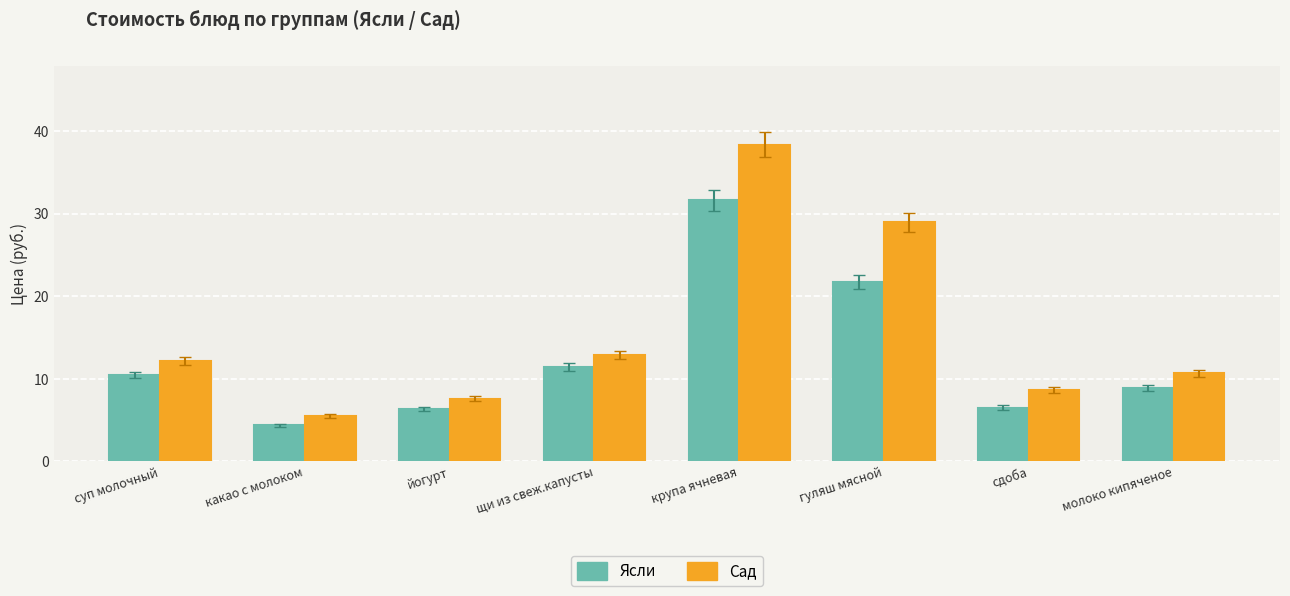

Reading left to right, list all the values displayed in this chart.

Ясли: суп молочный=10.4	какао с молоком=4.3	йогурт=6.3	щи из свеж.капусты=11.4	крупа ячневая=31.6	гуляш мясной=21.7	сдоба=6.5	молоко кипяченое=8.9
Сад: суп молочный=12.1	какао с молоком=5.4	йогурт=7.6	щи из свеж.капусты=12.9	крупа ячневая=38.3	гуляш мясной=28.9	сдоба=8.6	молоко кипяченое=10.6